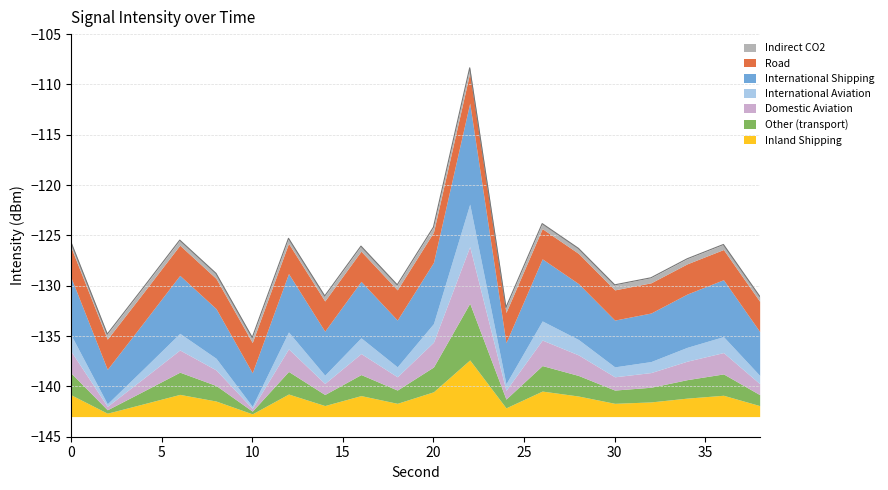

What is the total value across all series at 12?

-532.3